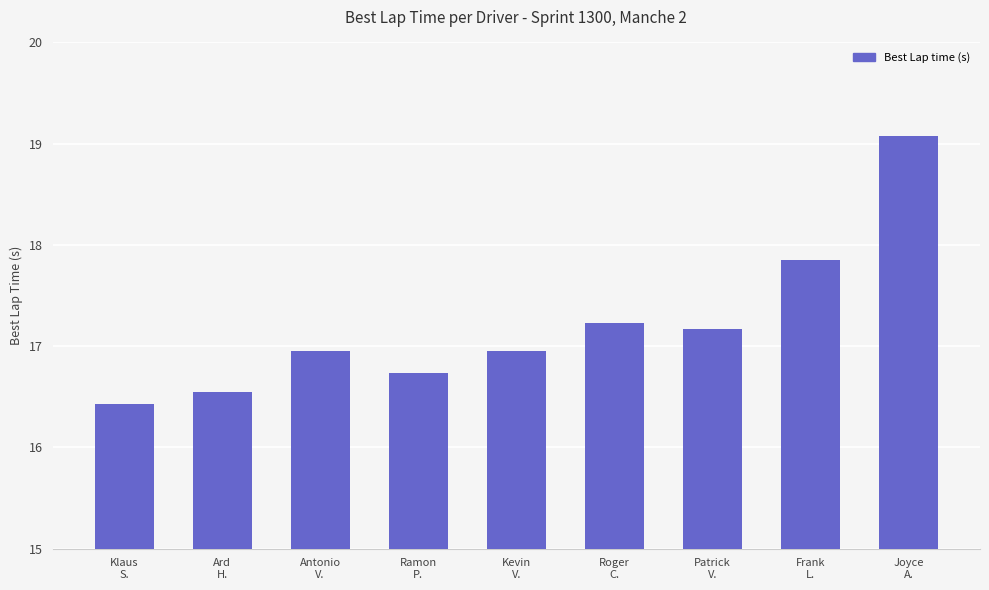

What is the difference between the values at Klaus
S. and Ard
H.?

0.1